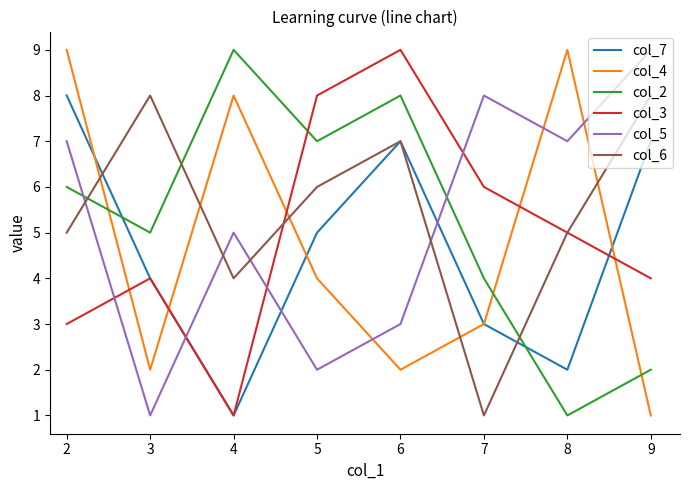

What is the difference between the col_3 values at 3 and 2?

1